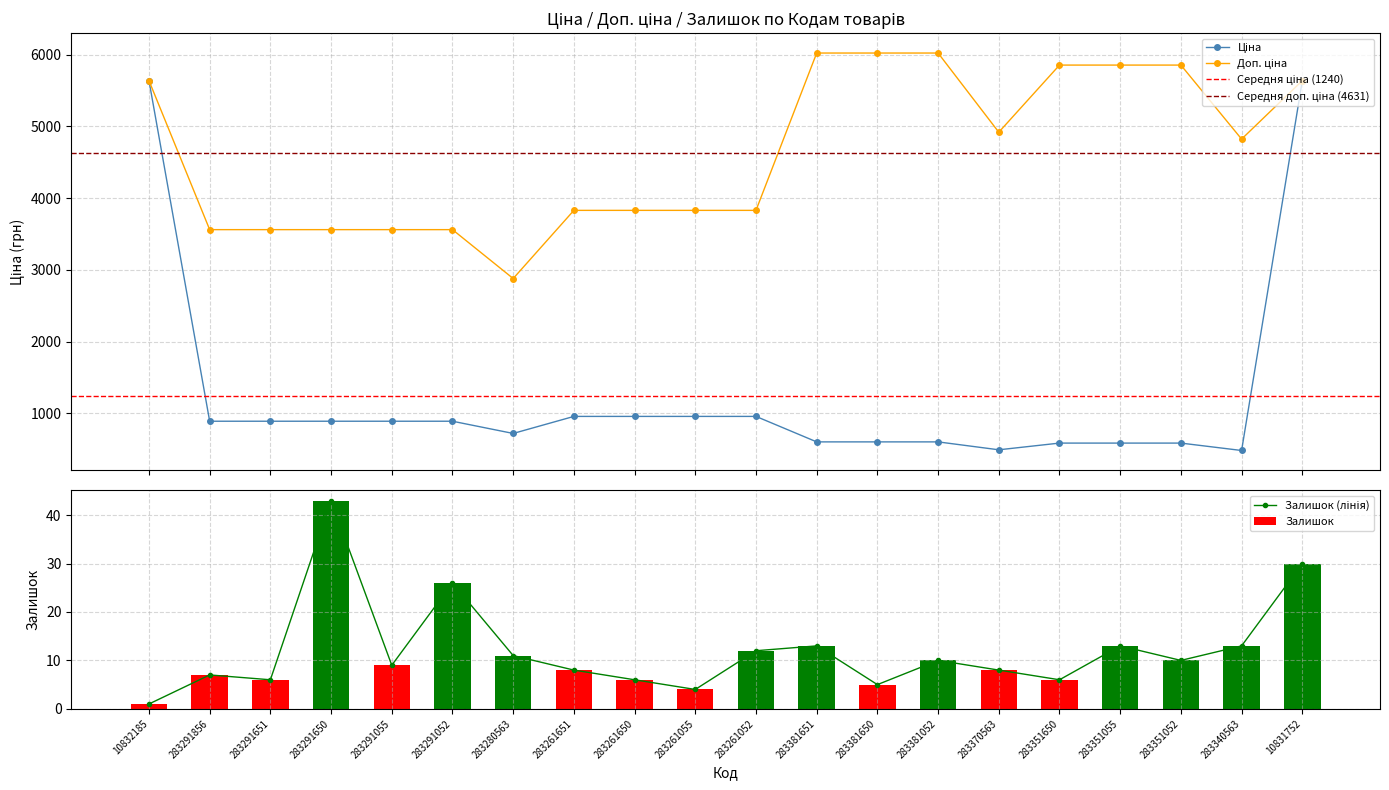

Which category has the lowest value in the Залишок series?

10832185